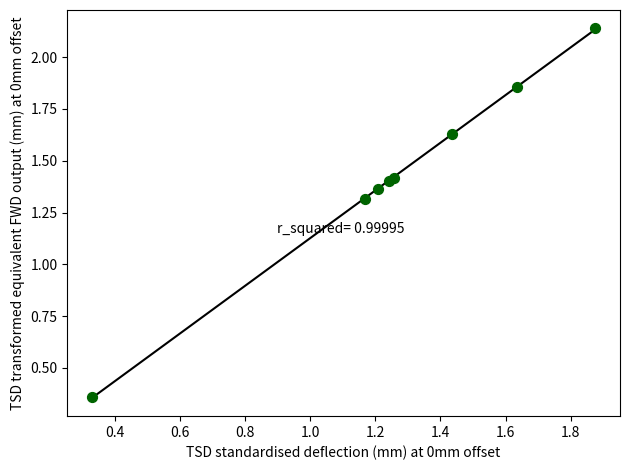

What Y value in the scatter plot is closest to 1?

1.3